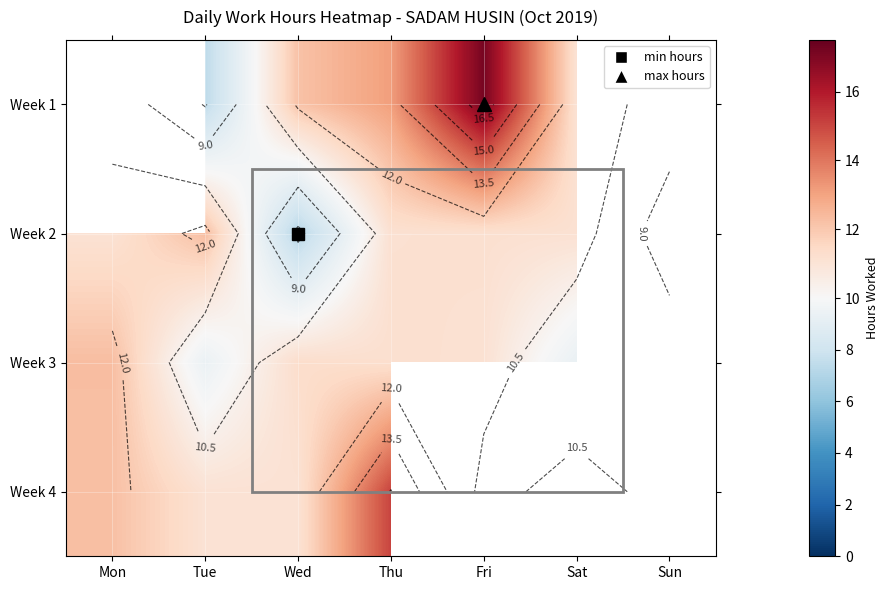

How many values in the Week 3 series are below 11?

2